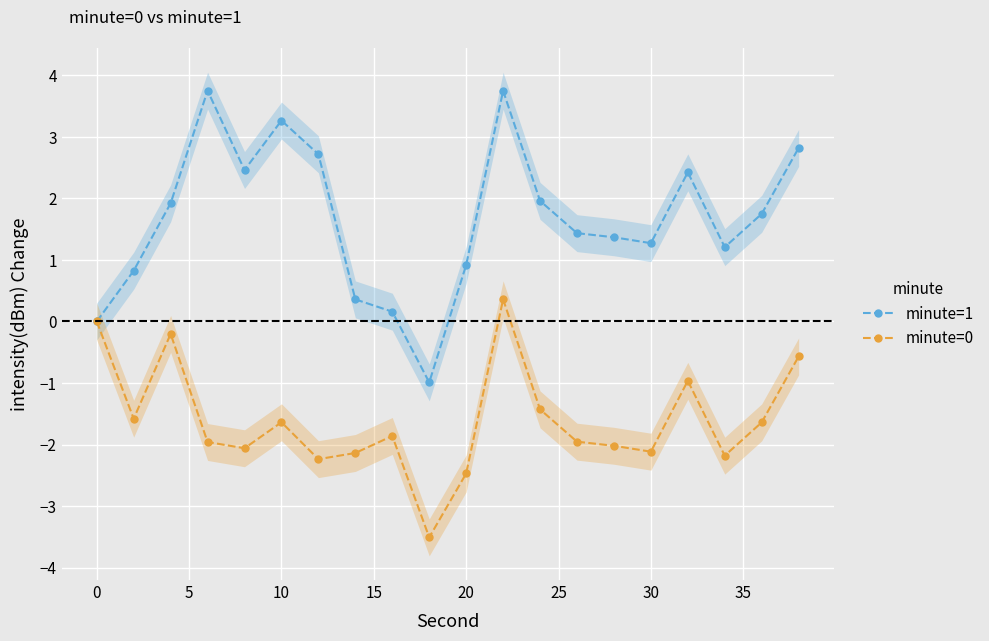

What are all the series names shown in the legend?

minute=1, minute=0